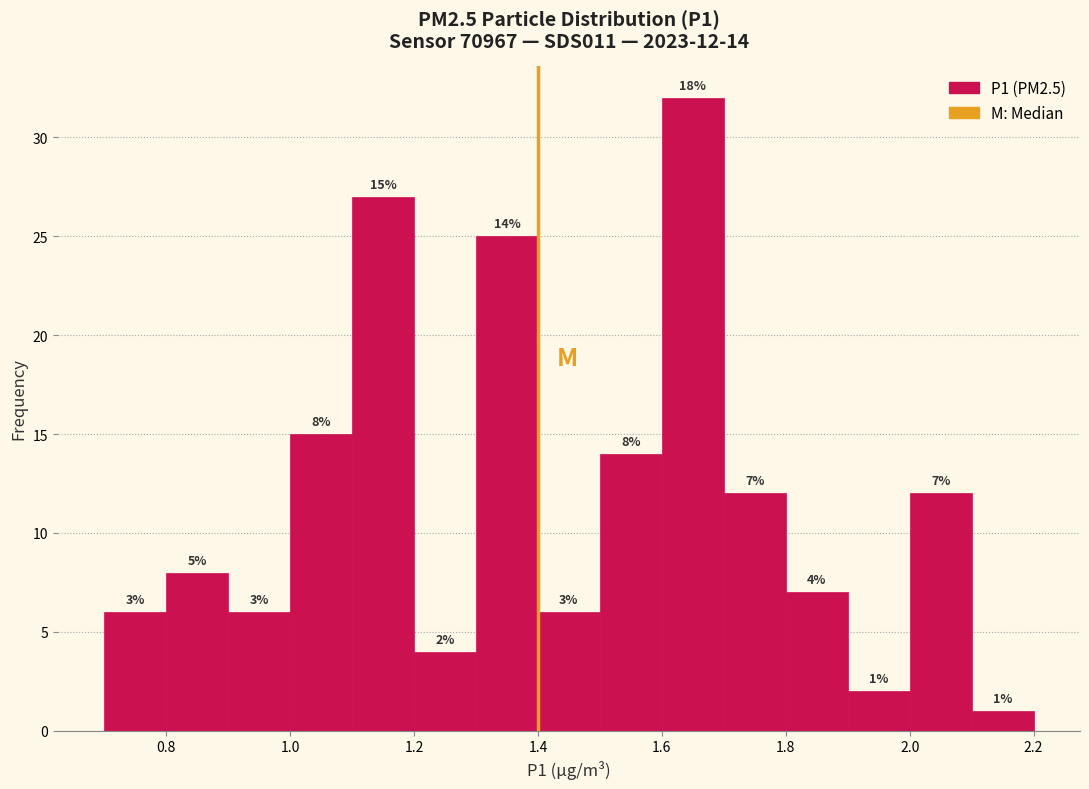

Which range on the x-axis has the tallest bar?

1.6 to 1.7